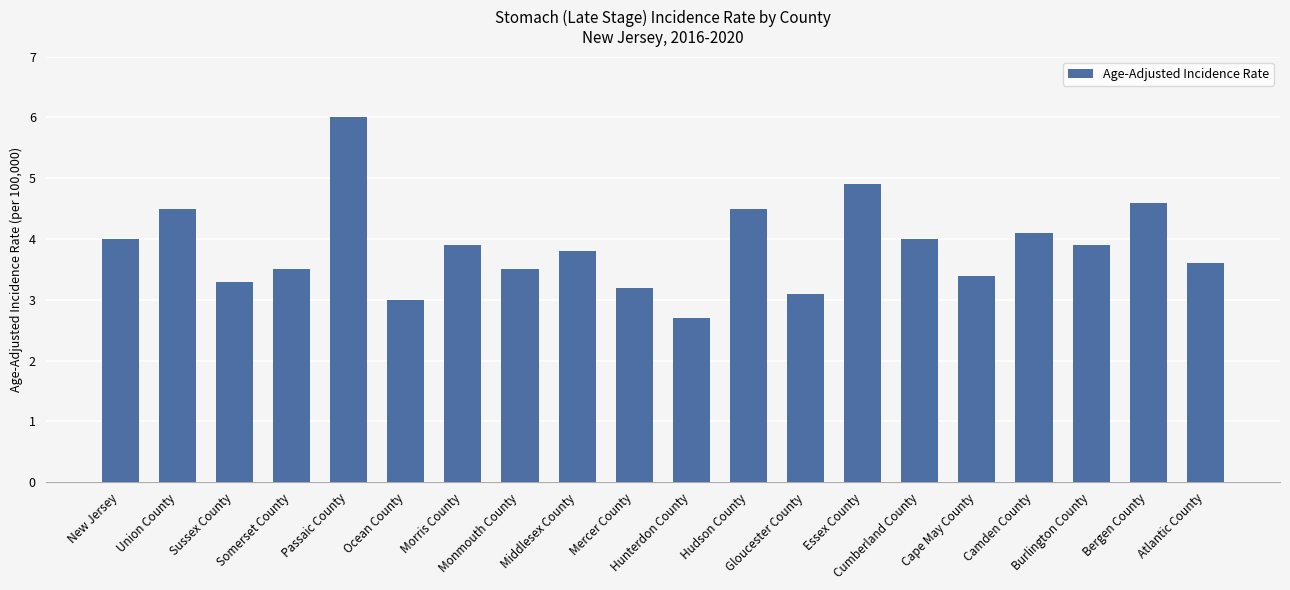

True or false: the data shows 3.0 at Ocean County.

True